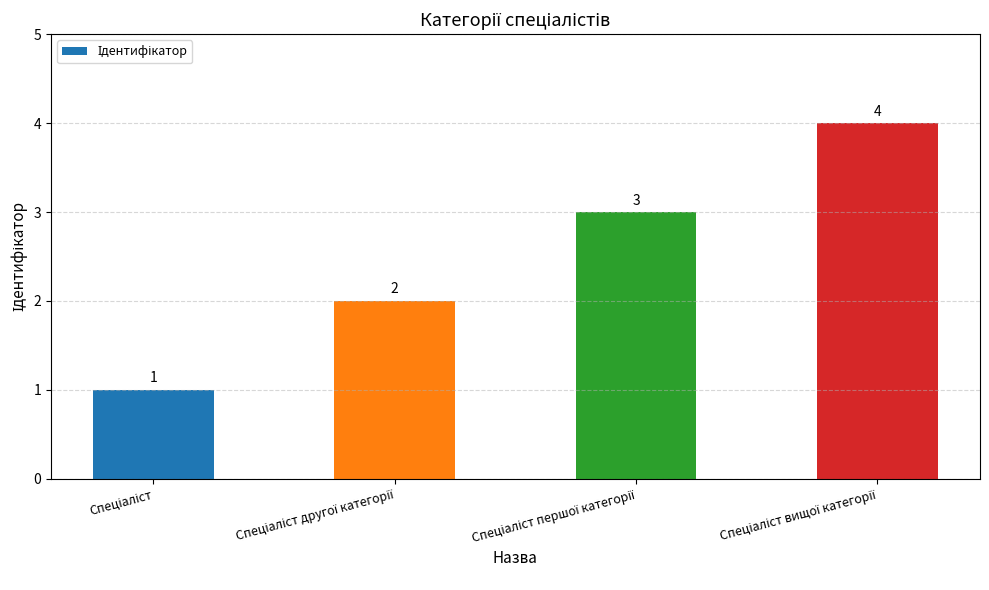

What is the difference between the maximum and minimum values?

3